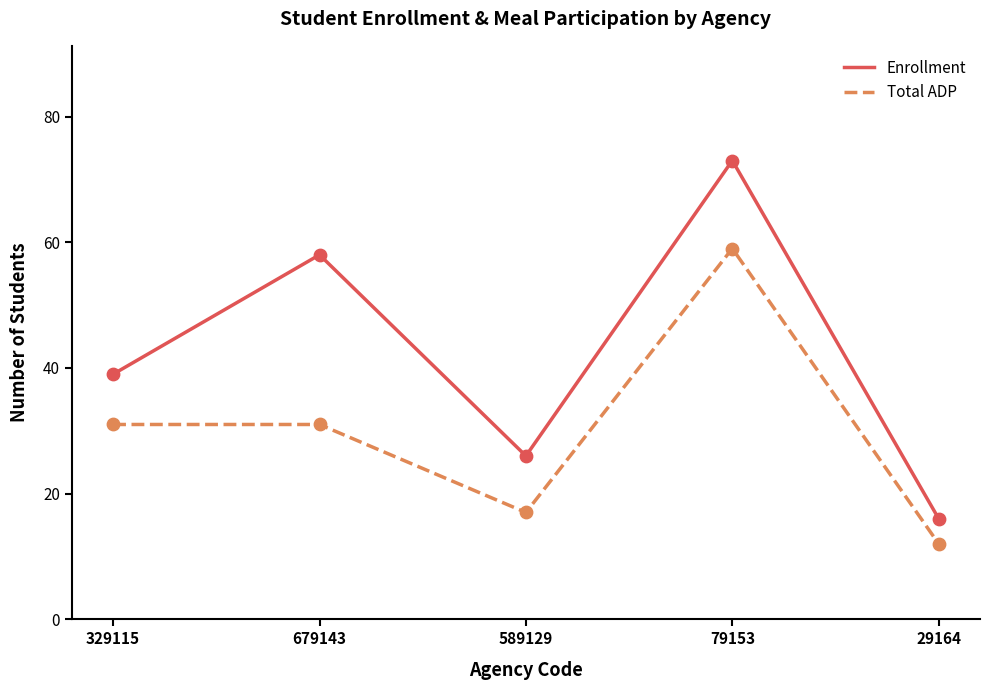

What is the spread (max minus min) of values at 679143?

27